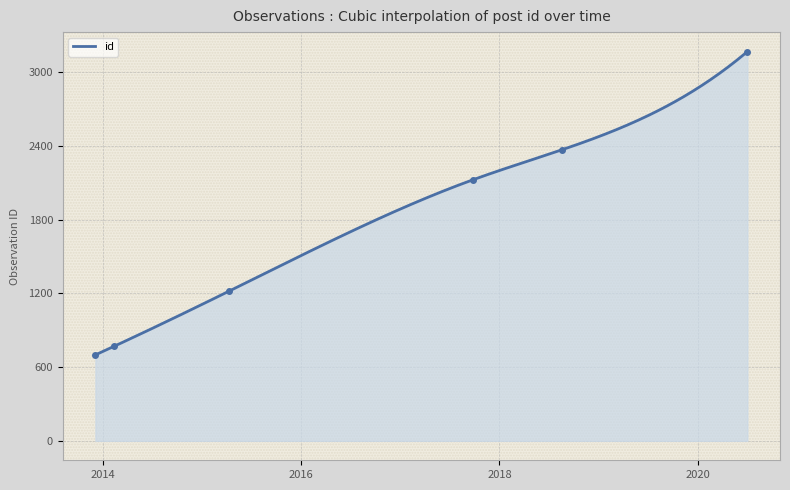

Reading left to right, list all the values displayed in this chart.

699	770	1216	2123	2368	3166